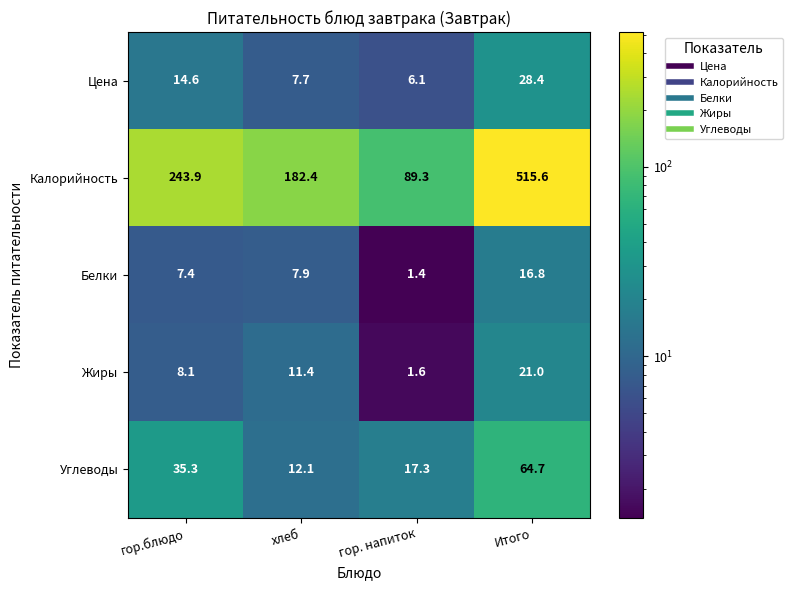

Which series has the largest range (max minus min)?

Калорийность